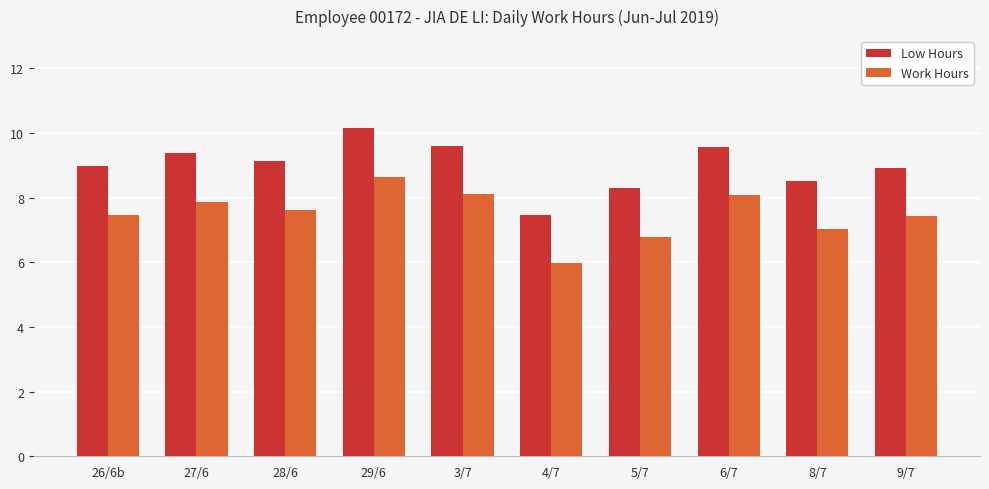

Does the chart contain any negative values?

No